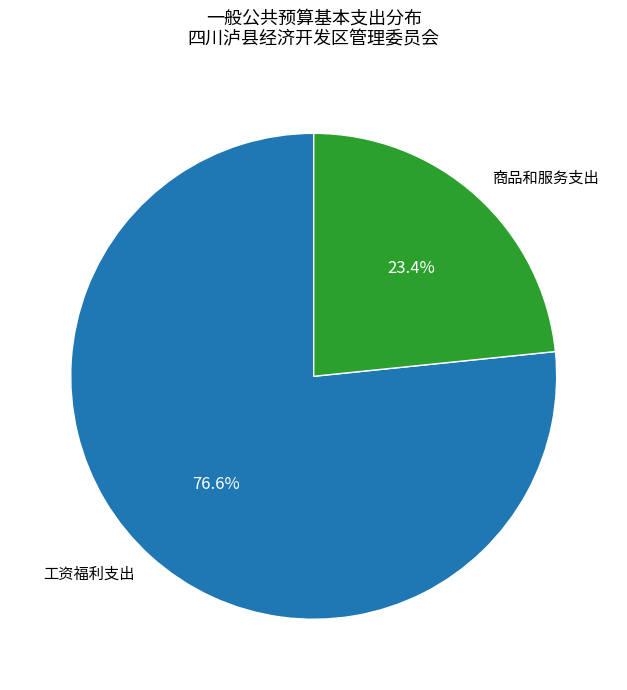

True or false: 工资福利支出 accounts for 77% of the total.

True